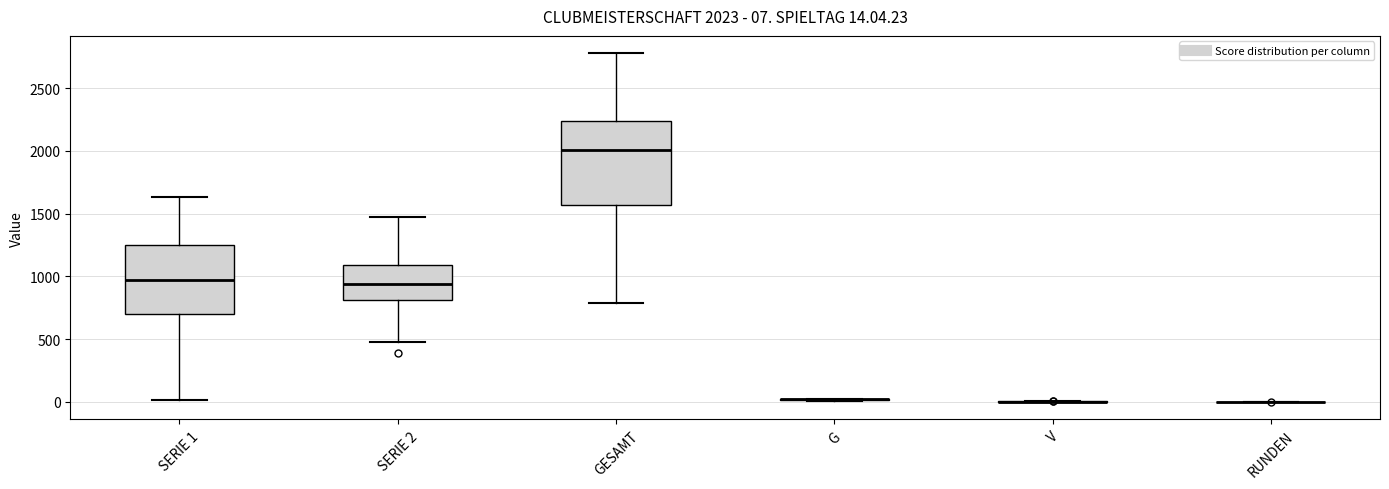

Which box is the tallest, from its lower edge to its upper edge?

GESAMT